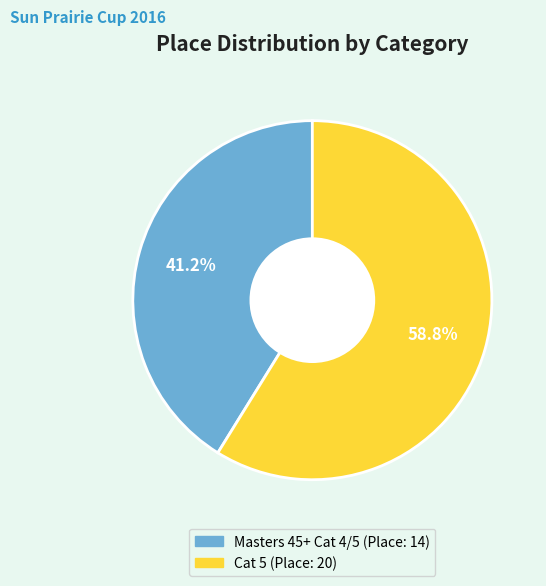

True or false: Cat 5 accounts for 45% of the total.

False